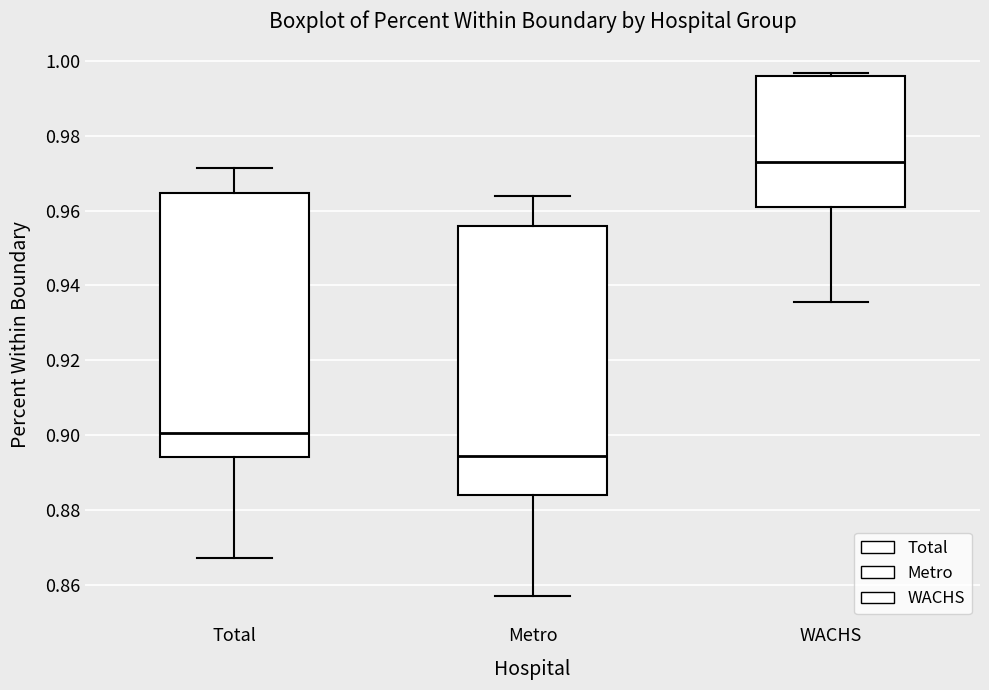

Which box has the lowest median line?

Metro